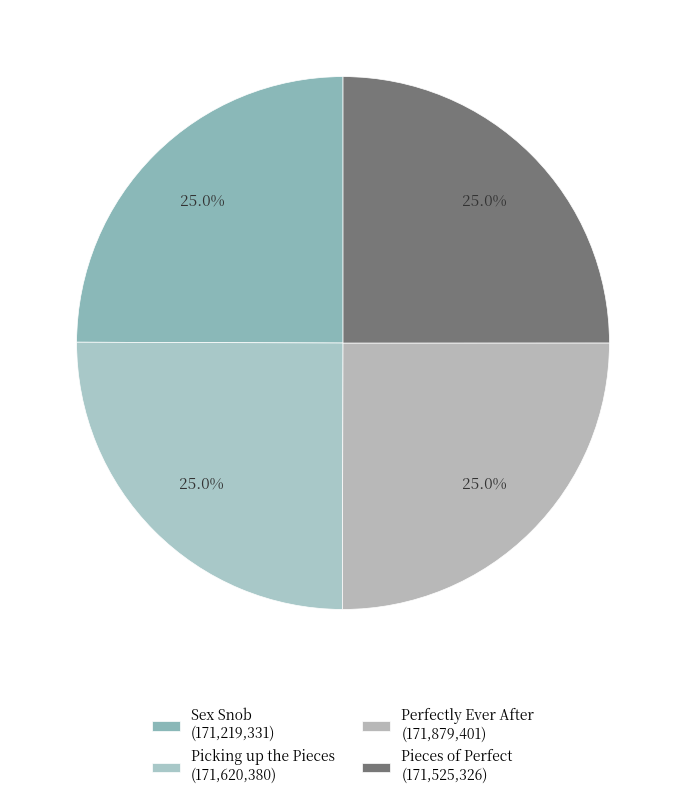

True or false: Perfectly Ever After accounts for 14% of the total.

False